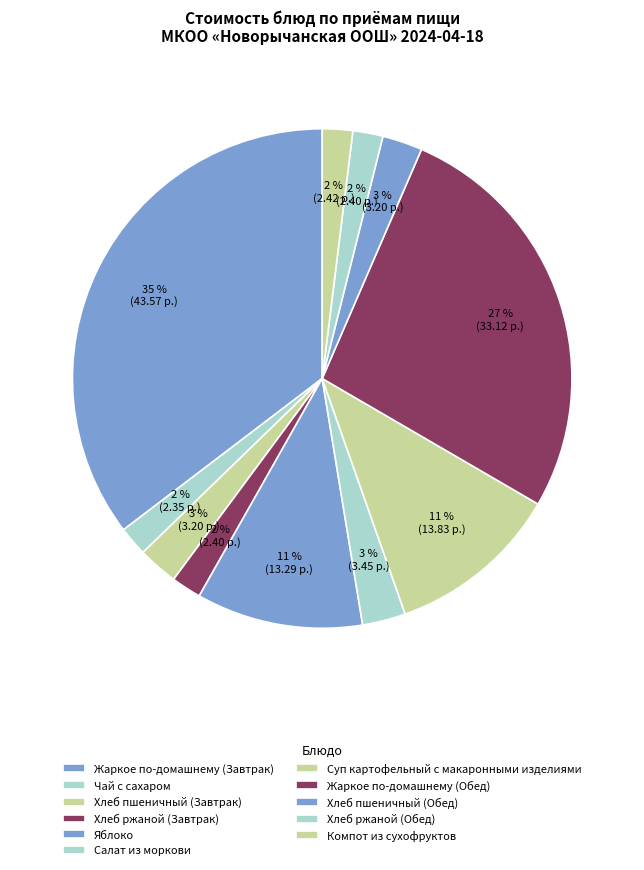

What portion of the pie excludes Салат из моркови?

97.2%